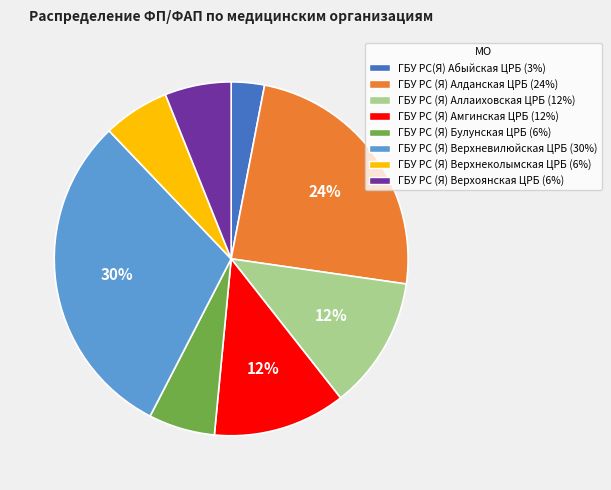

Which slice is the largest?

ГБУ РС (Я) Верхневилюйская ЦРБ